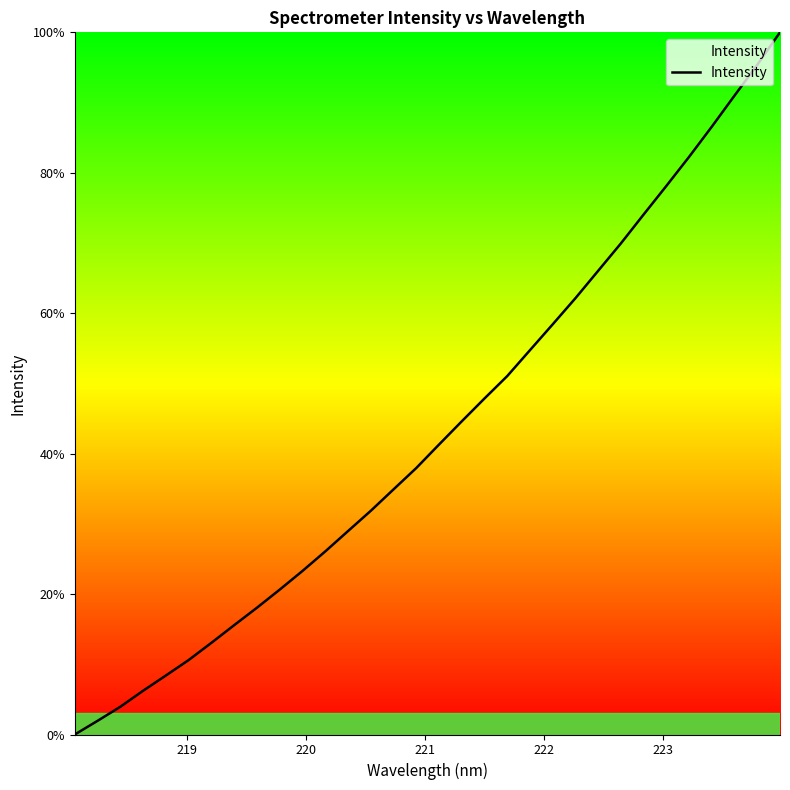

What is the difference between the maximum and minimum values?

100.0